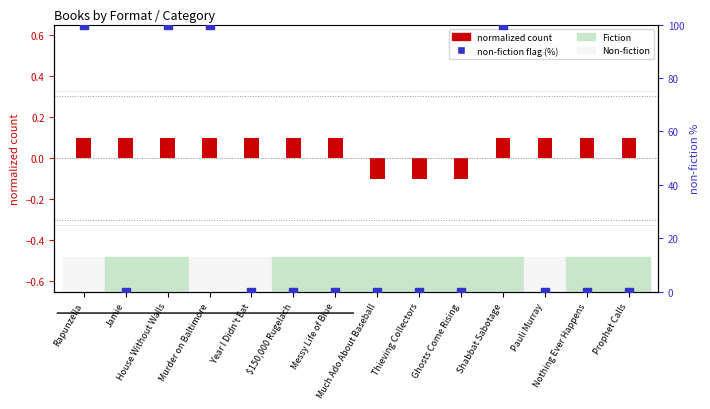

Which series has the largest total across all categories?

non-fiction flag (%)